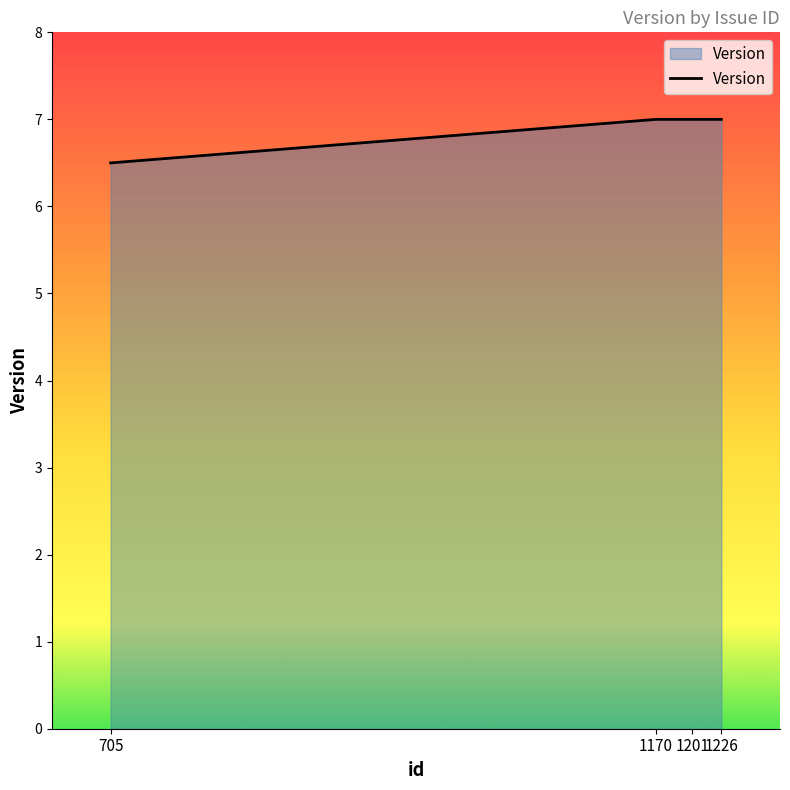

Reading right to left, what are all the values shown in this chart?

7.0	7.0	7.0	6.5